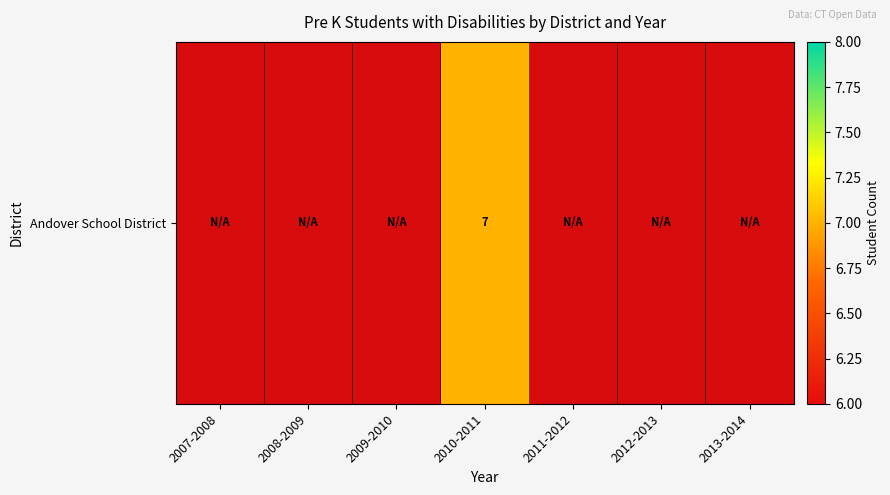

What is the smallest value displayed?

7.0